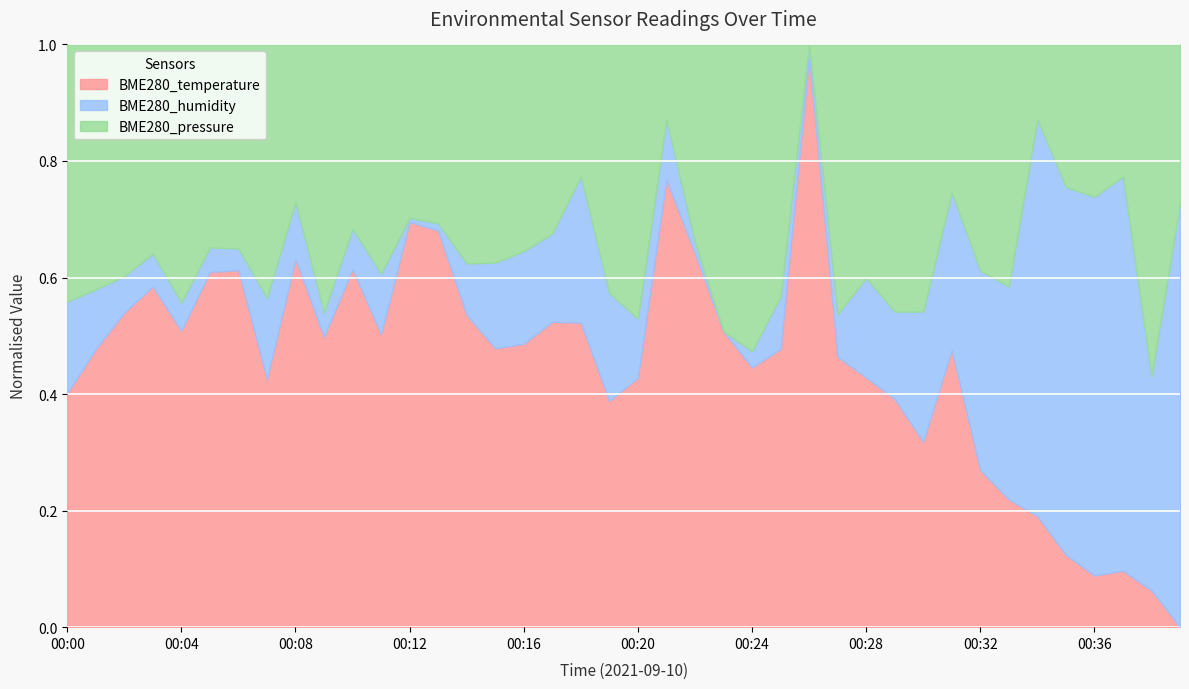

What are all the series names shown in the legend?

BME280_temperature, BME280_humidity, BME280_pressure